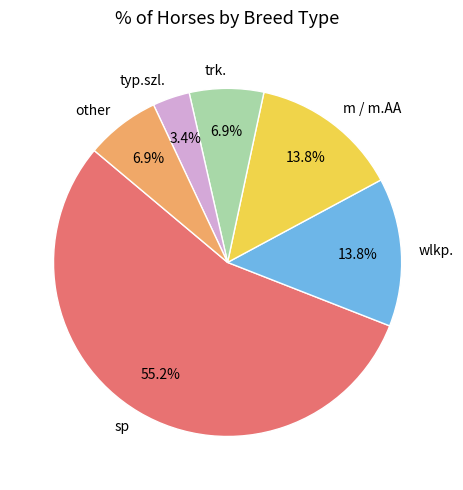

Is there a majority slice in this chart?

Yes